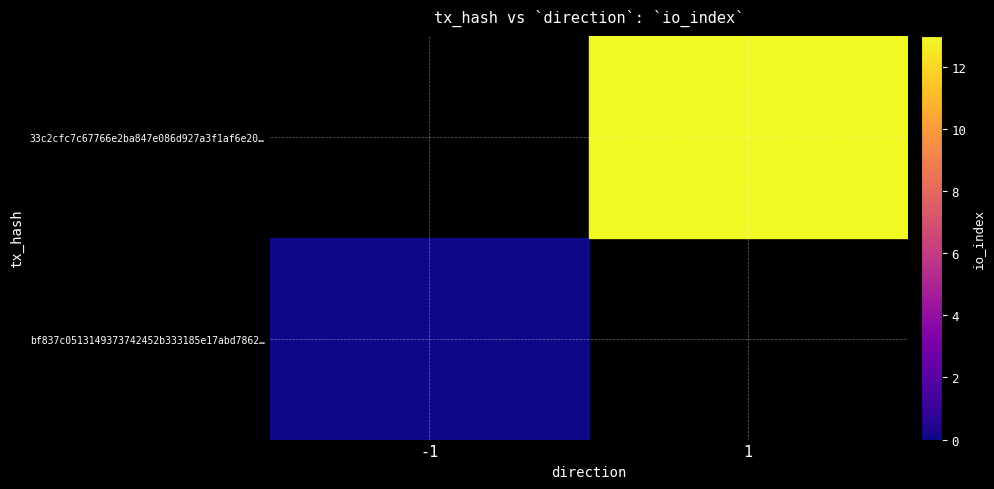

How many distinct data groups are displayed?

2